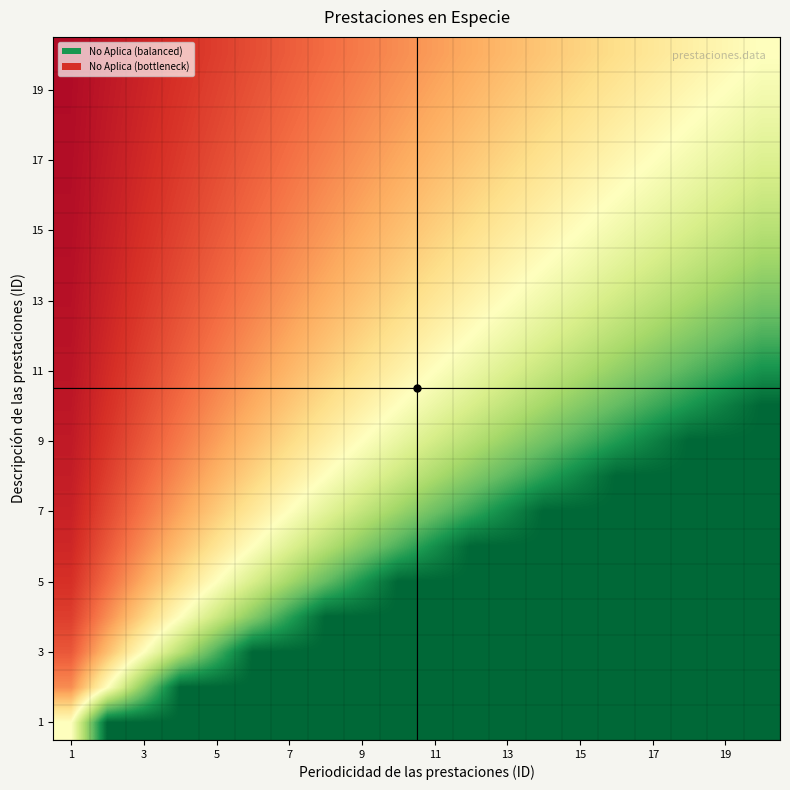

At how many categories does at least one series exceed 0?

20